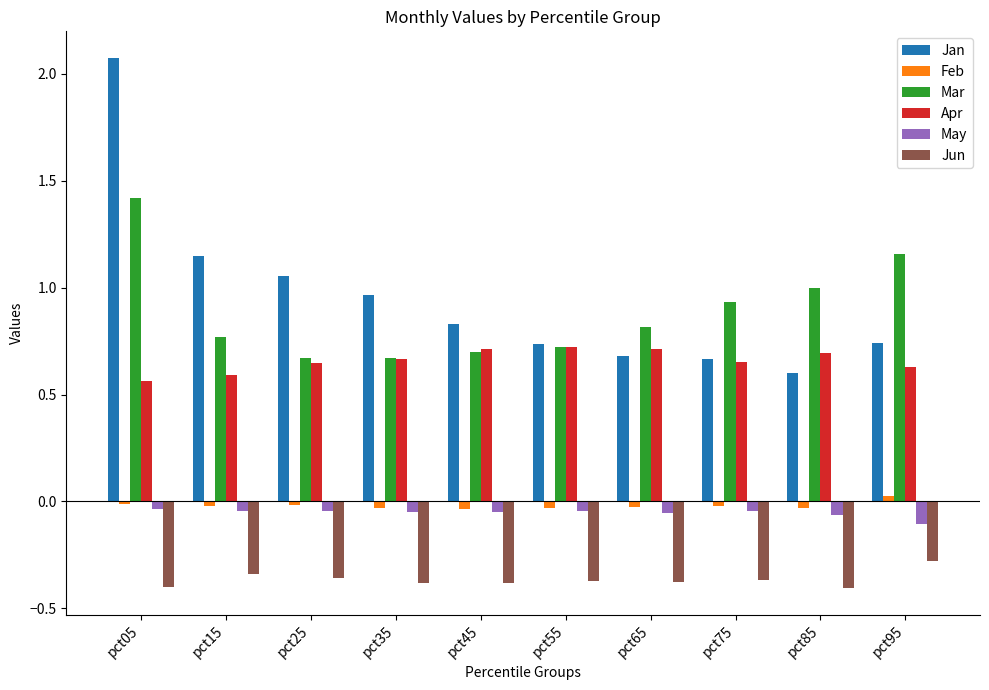

What is the greatest value displayed?

2.1